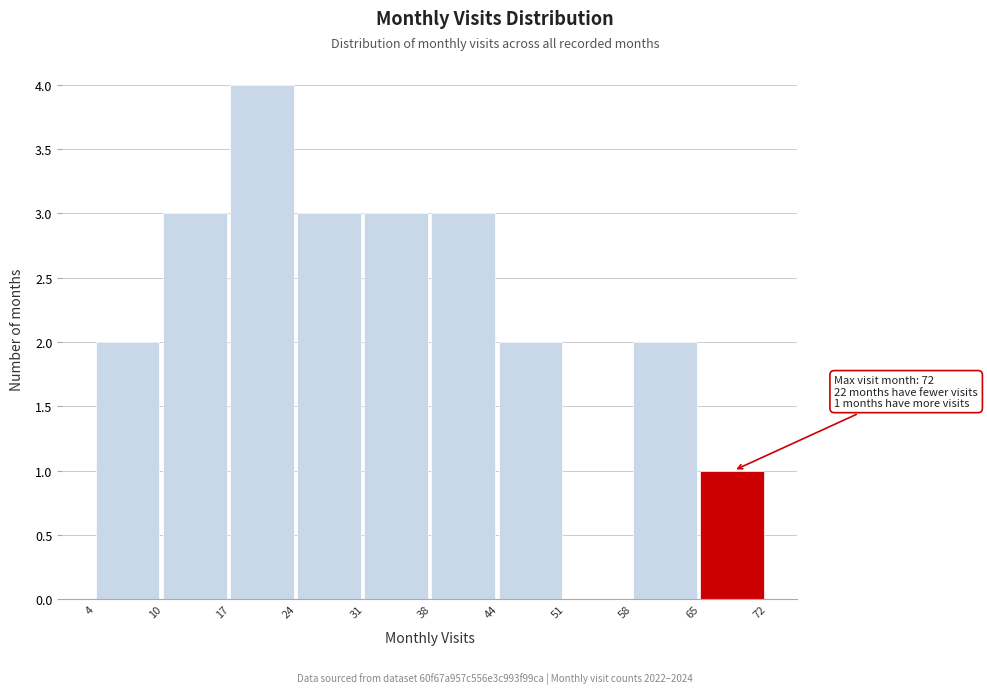

Reading right to left, transcribe all the data shown in this chart.

65=1	58=2	51=0	44=2	38=3	31=3	24=3	17=4	10=3	4=2